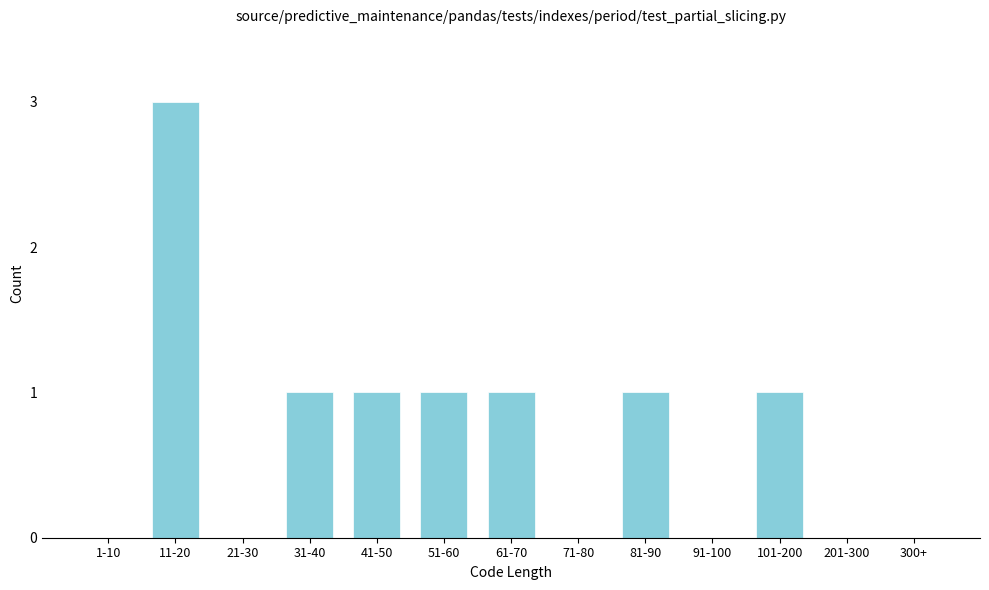

Reading left to right, transcribe all the data shown in this chart.

1-10=0	11-20=3	21-30=0	31-40=1	41-50=1	51-60=1	61-70=1	71-80=0	81-90=1	91-100=0	101-200=1	201-300=0	300+=0